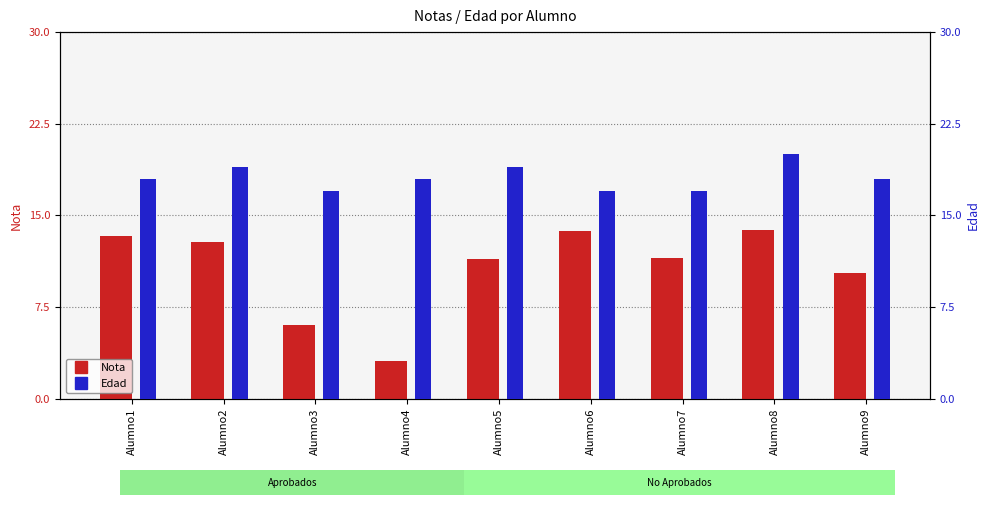

Between Alumno7 and Alumno8, which series saw the biggest shift?

Edad